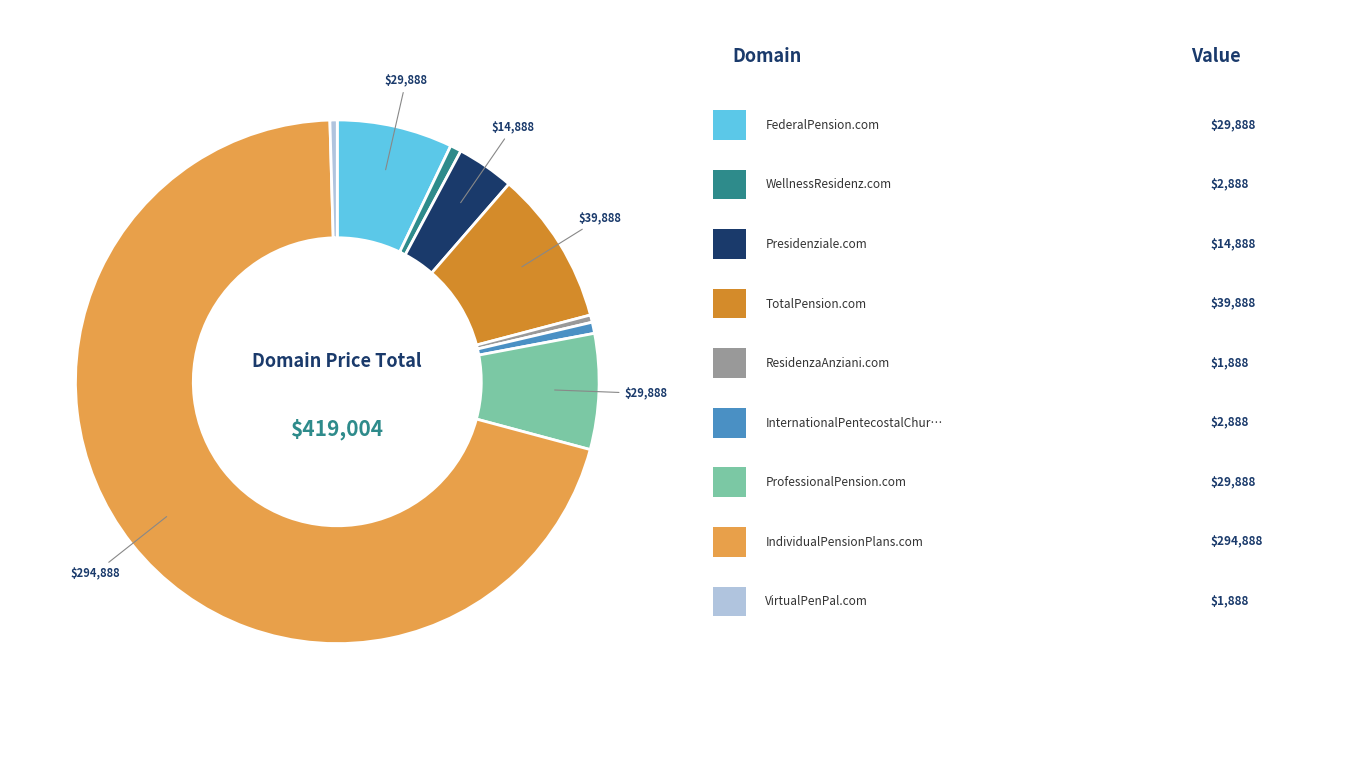

Is there any slice that represents more than half of the pie?

Yes